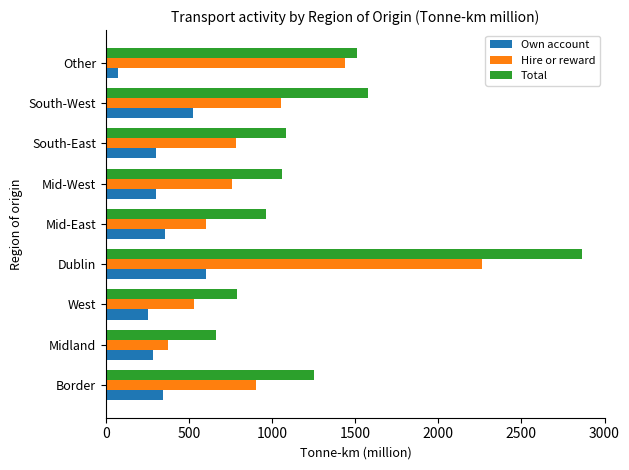

Which label corresponds to the largest value in the chart?

Dublin